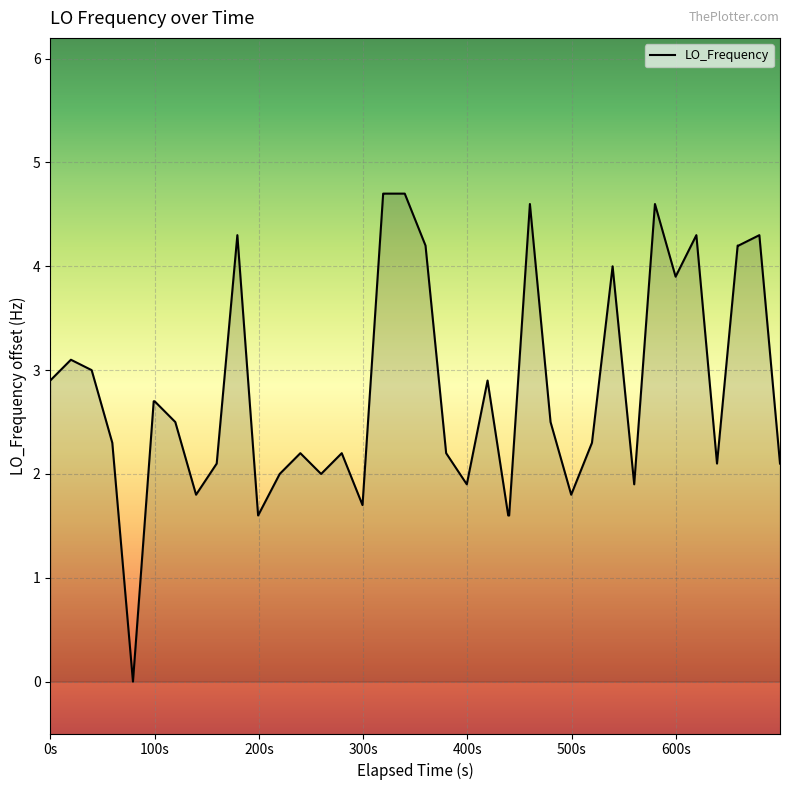

What is the greatest value displayed?

4.7